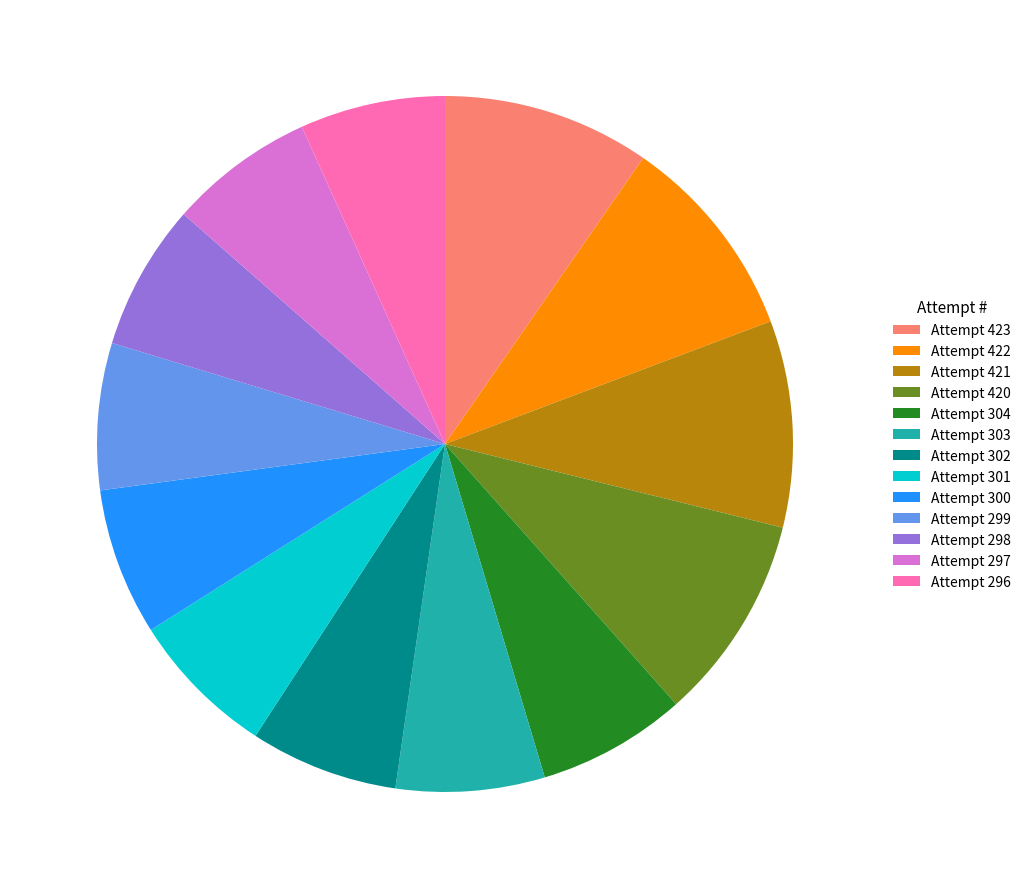

Is it true that Attempt 423 is 10% of the pie?

True